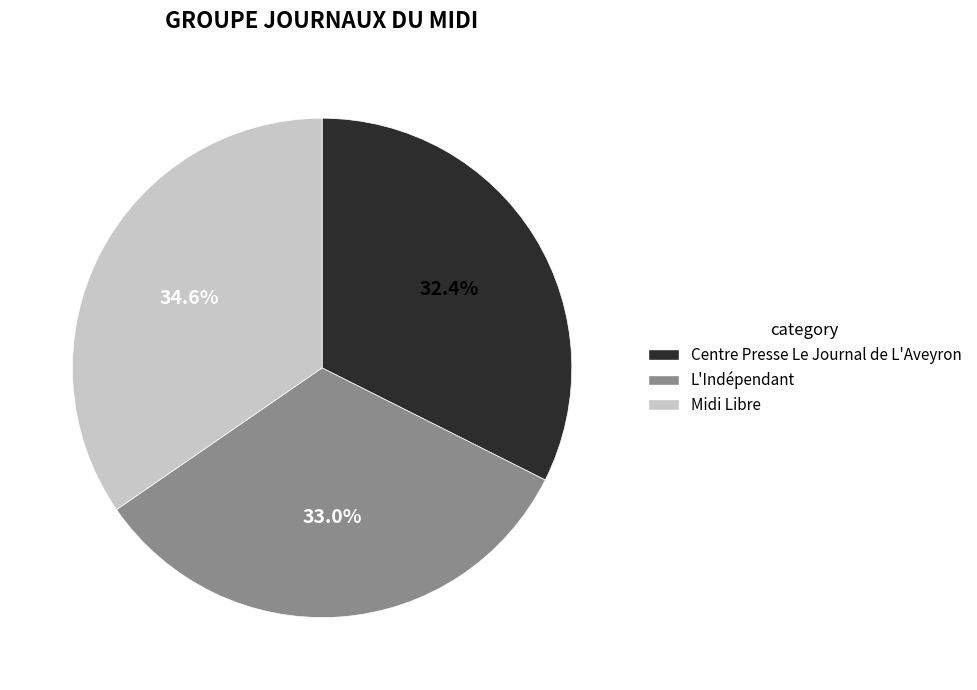

Is it true that Midi Libre is 45% of the pie?

False